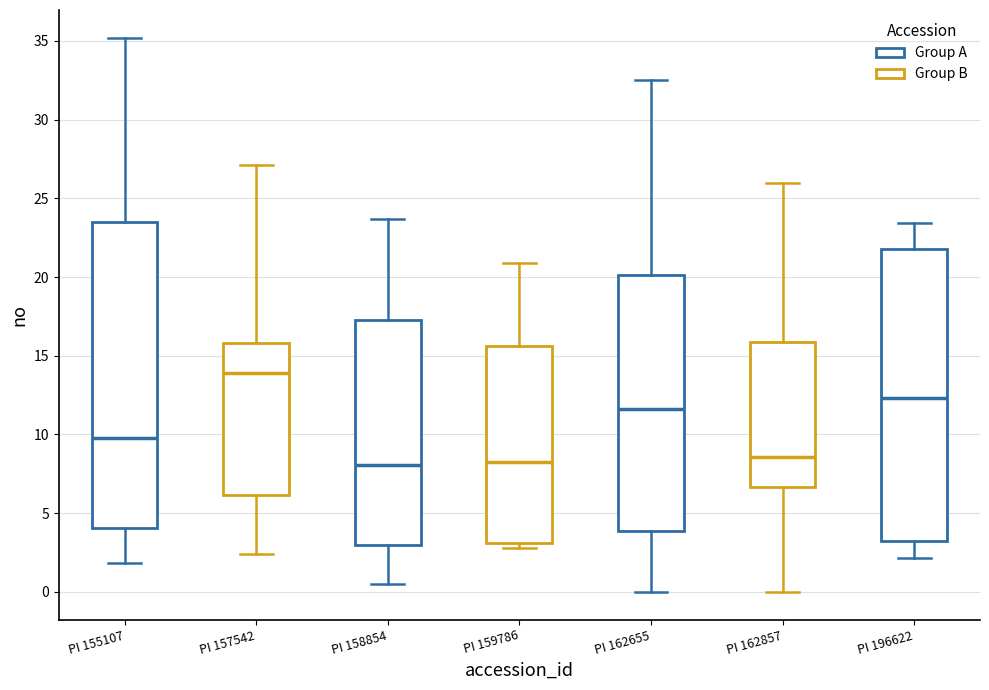

Comparing the boxes themselves (not the whiskers), which one is the tallest?

PI 155107